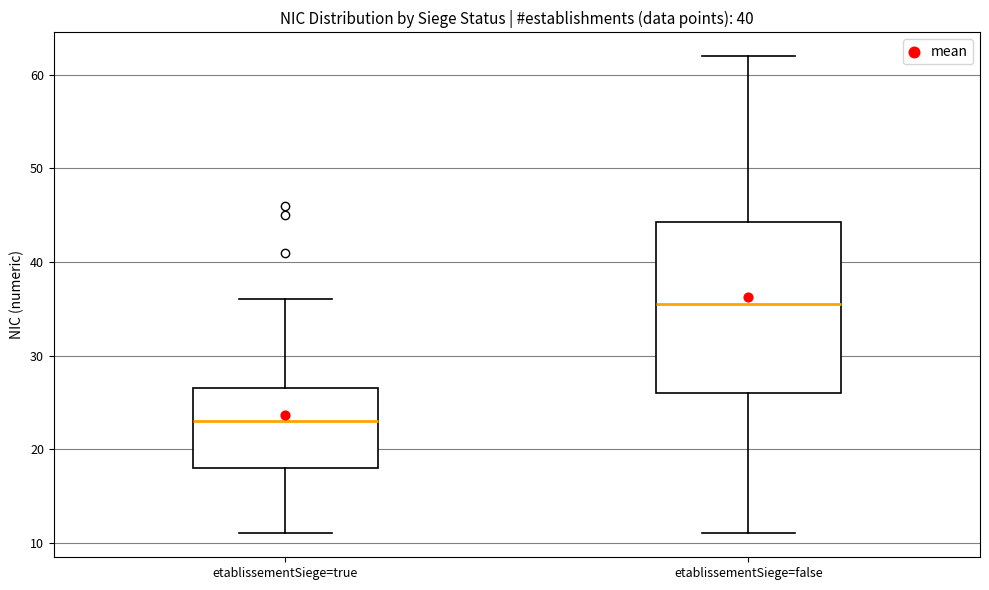

Which box's median line is the lowest?

etablissementSiege=true